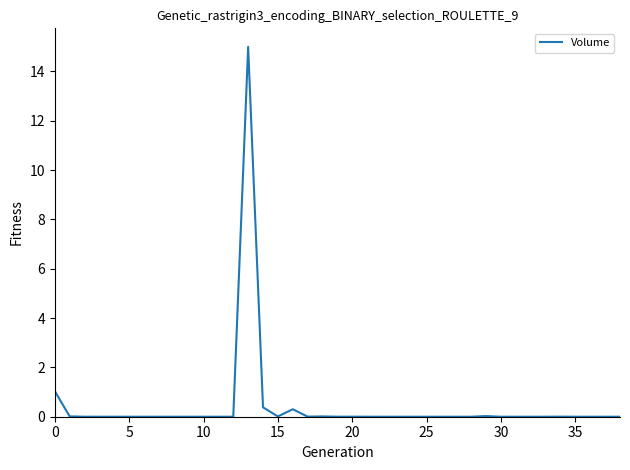

What is the greatest value displayed?

15.0